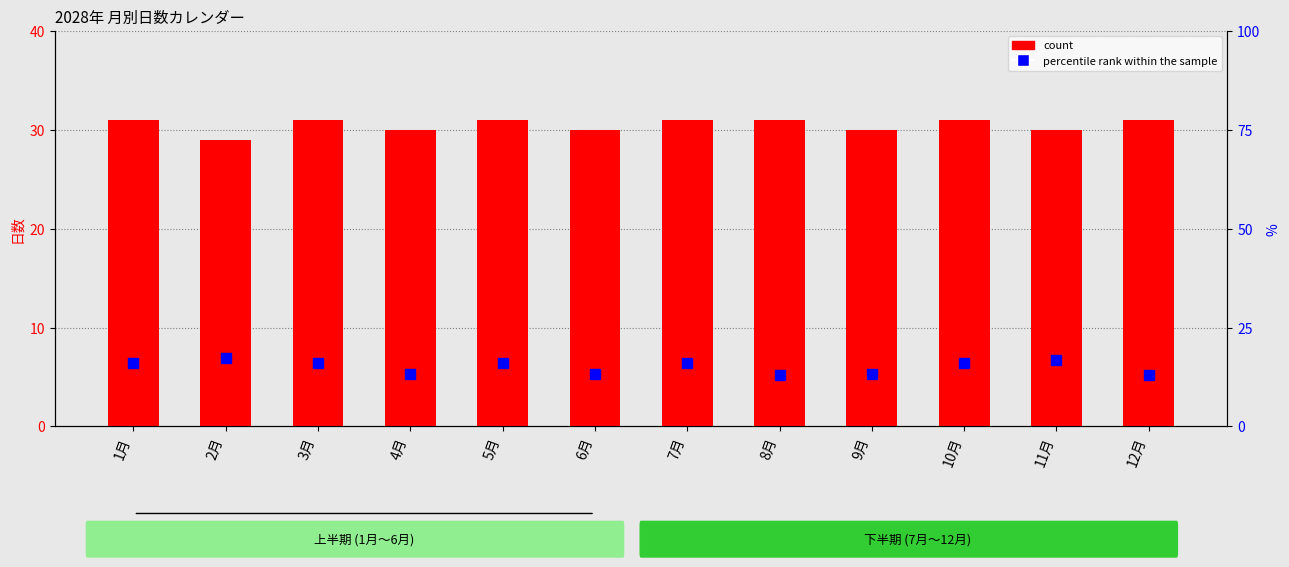

Rank the series by their maximum value, from highest to lowest.

count, percentile rank within the sample